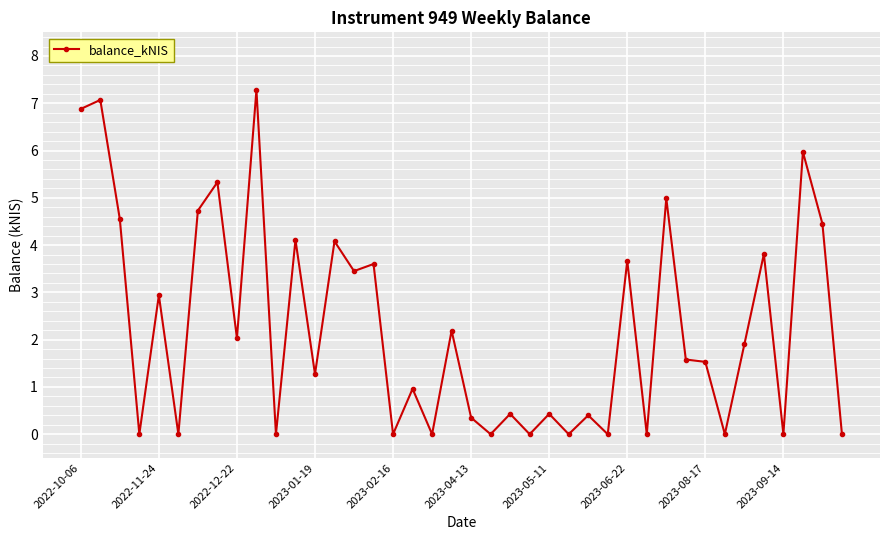

True or false: the data has more than 2 interior local peaks.

True